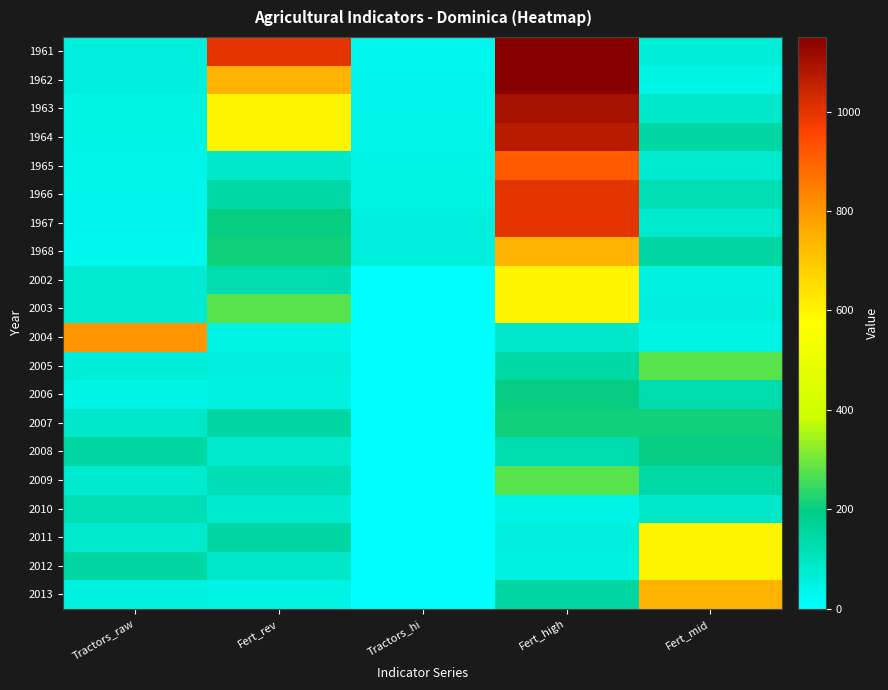

Reading left to right, transcribe all the data shown in this chart.

1961: Tractors_raw=54.0	Fert_rev=1000.0	Tractors_hi=28.0	Fert_high=1150.0	Fert_mid=65.7
1962: Tractors_raw=54.0	Fert_rev=750.0	Tractors_hi=32.0	Fert_high=1150.0	Fert_mid=41.4
1963: Tractors_raw=48.0	Fert_rev=600.0	Tractors_hi=32.0	Fert_high=1100.0	Fert_mid=88.7
1964: Tractors_raw=42.0	Fert_rev=600.0	Tractors_hi=36.0	Fert_high=1070.7	Fert_mid=152.0
1965: Tractors_raw=36.0	Fert_rev=86.6	Tractors_hi=42.0	Fert_high=913.0	Fert_mid=80.4
1966: Tractors_raw=32.0	Fert_rev=148.2	Tractors_hi=48.0	Fert_high=1000.0	Fert_mid=122.6
1967: Tractors_raw=32.0	Fert_rev=198.6	Tractors_hi=54.0	Fert_high=1000.0	Fert_mid=84.8
1968: Tractors_raw=28.0	Fert_rev=207.8	Tractors_hi=54.0	Fert_high=750.0	Fert_mid=150.2
2002: Tractors_raw=73.1	Fert_rev=134.2	Tractors_hi=0.0	Fert_high=600.0	Fert_mid=52.2
2003: Tractors_raw=72.1	Fert_rev=276.0	Tractors_hi=0.0	Fert_high=600.0	Fert_mid=58.2
2004: Tractors_raw=802.3	Fert_rev=44.6	Tractors_hi=0.0	Fert_high=86.6	Fert_mid=44.6
2005: Tractors_raw=65.7	Fert_rev=58.2	Tractors_hi=0.0	Fert_high=148.2	Fert_mid=276.0
2006: Tractors_raw=41.4	Fert_rev=52.2	Tractors_hi=0.0	Fert_high=198.6	Fert_mid=134.2
2007: Tractors_raw=88.7	Fert_rev=150.2	Tractors_hi=0.0	Fert_high=207.8	Fert_mid=207.8
2008: Tractors_raw=152.0	Fert_rev=84.8	Tractors_hi=0.0	Fert_high=134.2	Fert_mid=198.6
2009: Tractors_raw=80.4	Fert_rev=122.6	Tractors_hi=0.0	Fert_high=276.0	Fert_mid=148.2
2010: Tractors_raw=122.6	Fert_rev=80.4	Tractors_hi=0.0	Fert_high=44.6	Fert_mid=86.6
2011: Tractors_raw=84.8	Fert_rev=152.0	Tractors_hi=0.0	Fert_high=58.2	Fert_mid=600.0
2012: Tractors_raw=150.2	Fert_rev=88.7	Tractors_hi=0.0	Fert_high=52.2	Fert_mid=600.0
2013: Tractors_raw=52.2	Fert_rev=41.4	Tractors_hi=0.0	Fert_high=150.2	Fert_mid=750.0